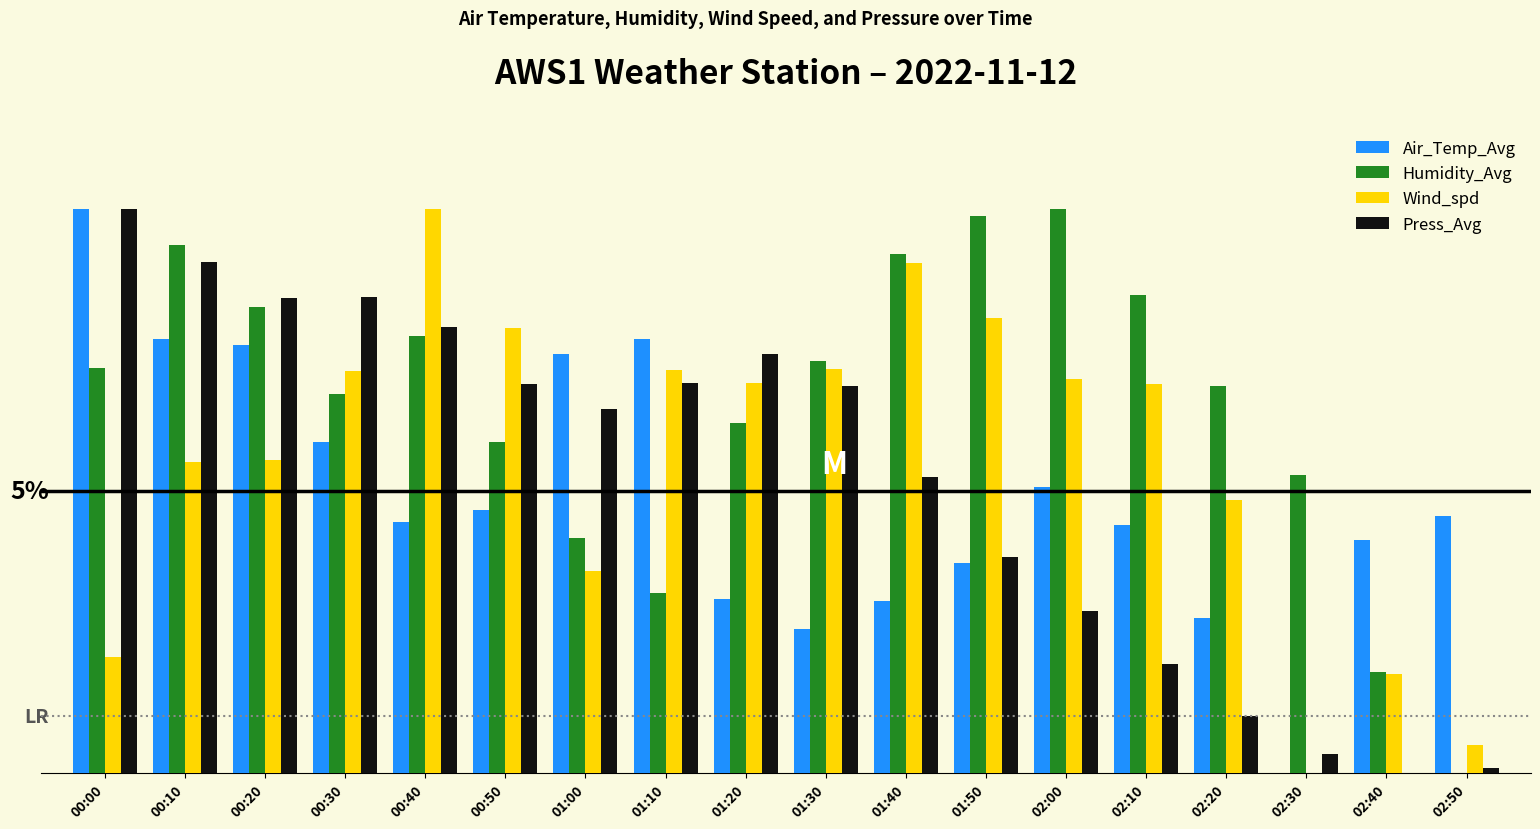

The value of Wind_spd at 02:10 is 69.0. True or false?

True